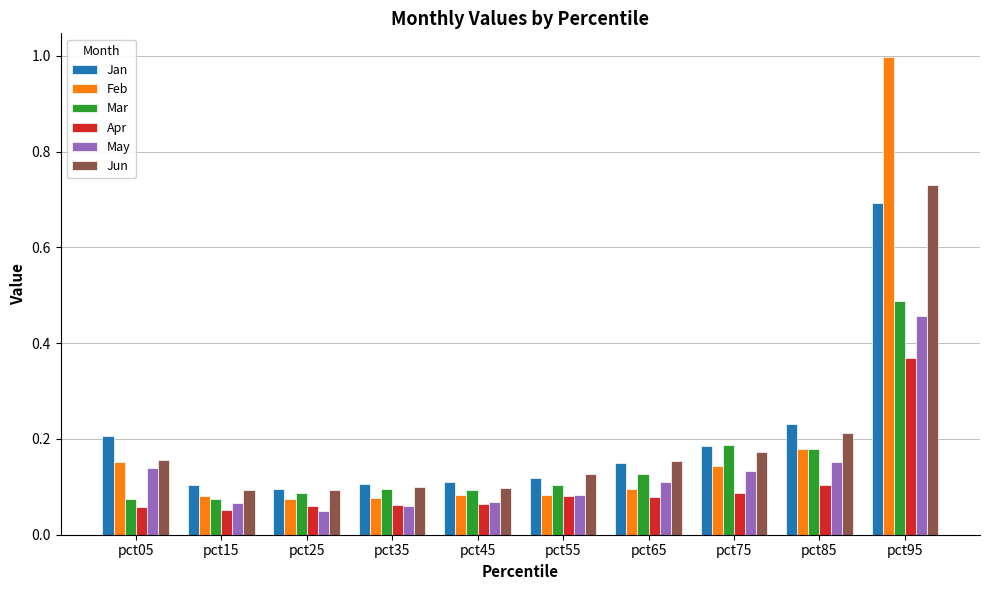

Which series has the largest range (max minus min)?

Feb